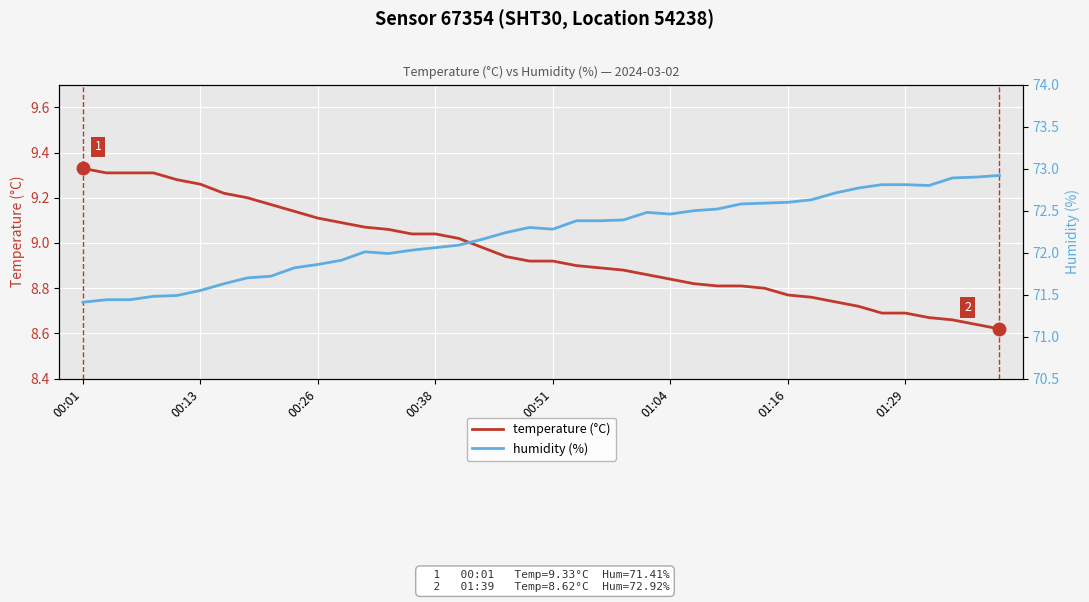

Rank the series by their average value, from lowest to highest.

temperature (°C), humidity (%)